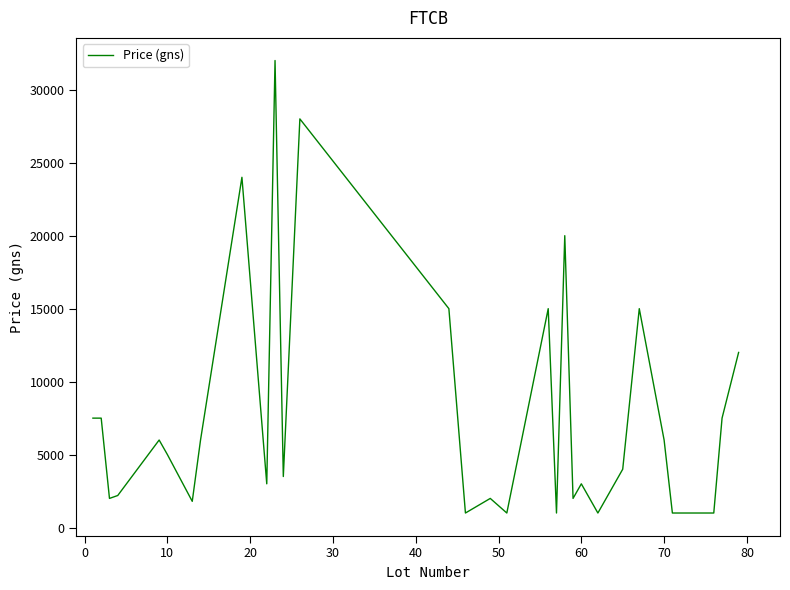

What is the difference between the maximum and minimum values?

31000